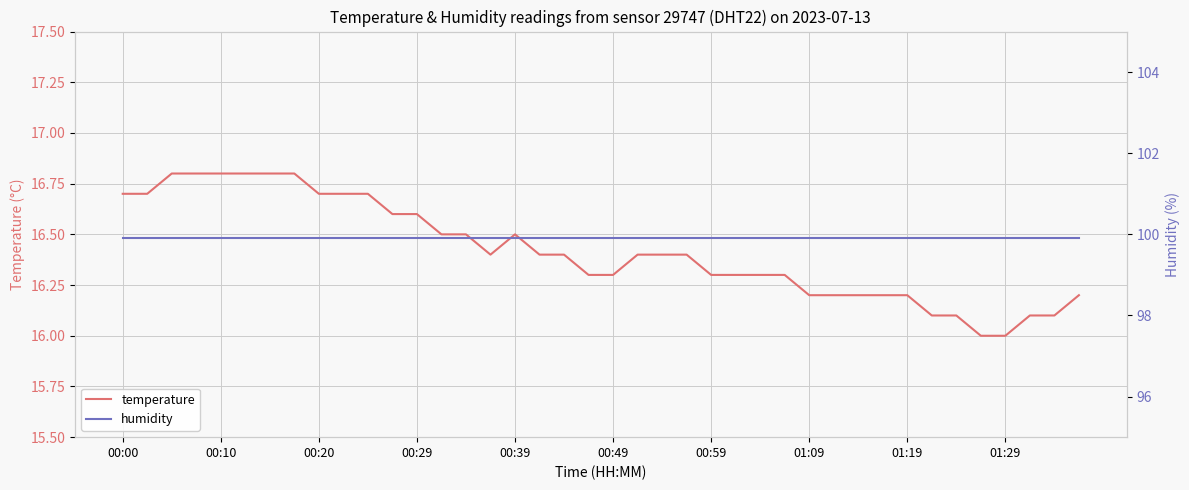

What is the minimum value for temperature?

16.0